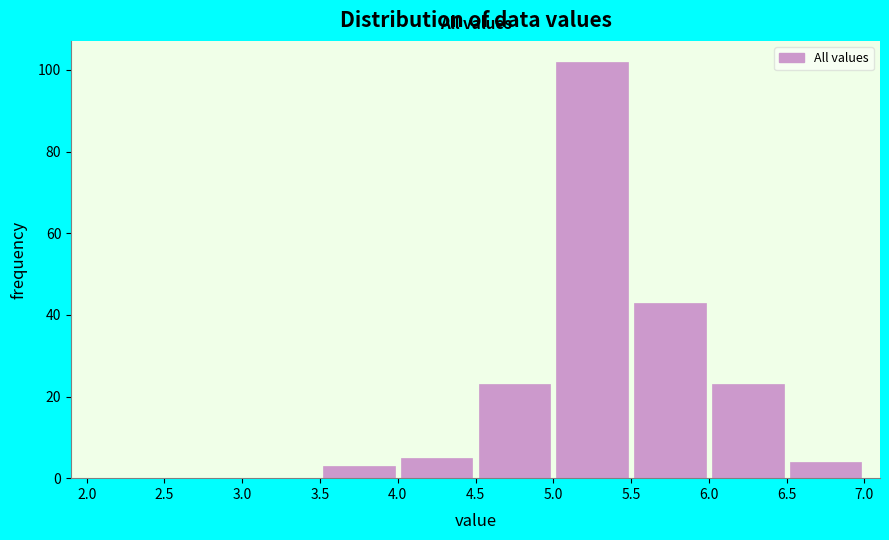

Reading left to right, list every bar in this chart as the range it spans on the x-axis followed by its height. The values are not printed on the chart, so give them approximately, as read against the axis.

2.0 to 2.5: 0
2.5 to 3.0: 0
3.0 to 3.5: 0
3.5 to 4.0: 4
4.0 to 4.5: 6
4.5 to 5.0: 24
5.0 to 5.5: 102
5.5 to 6.0: 44
6.0 to 6.5: 24
6.5 to 7.0: 4